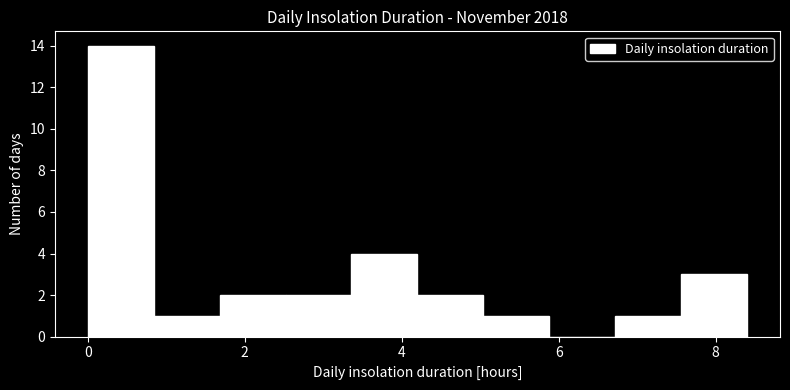

Reading left to right, list every bar in this chart as the range it spans on the x-axis followed by its height. Neither the bar edges nor the heights are printed on the chart, so give them approximately, as read against the axes.

0.0 to 0.8: 14
0.8 to 1.6: 1
1.6 to 2.6: 2
2.6 to 3.4: 2
3.4 to 4.2: 4
4.2 to 5.0: 2
5.0 to 5.8: 1
5.8 to 6.8: 0
6.8 to 7.6: 1
7.6 to 8.4: 3